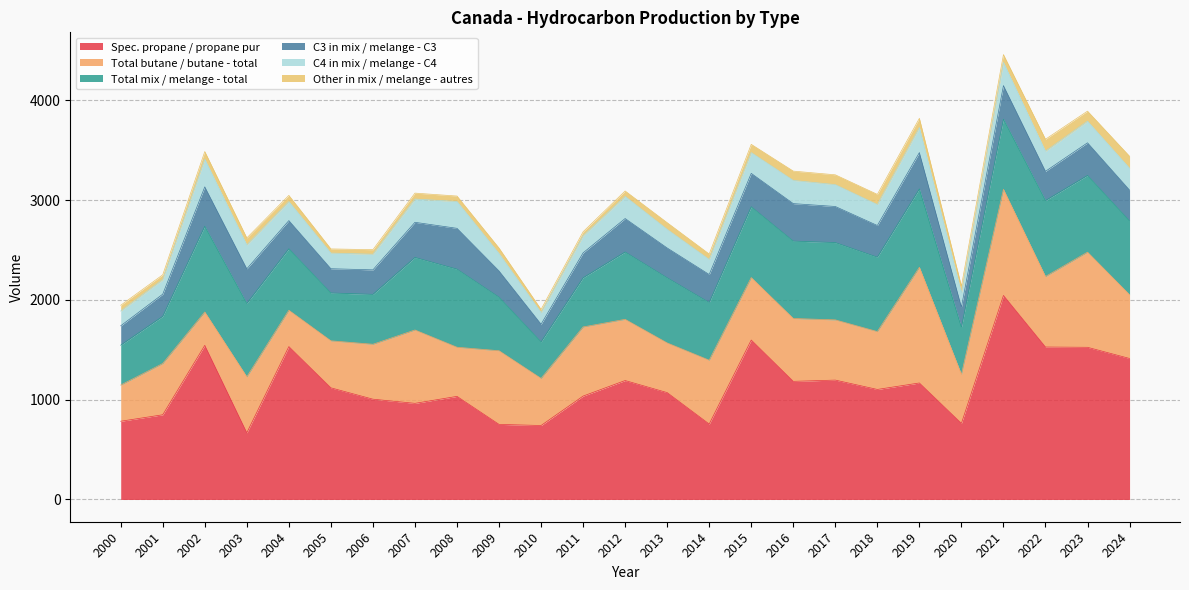

What is the difference between the maximum and minimum values in the Total mix / melange - total series?

493.2